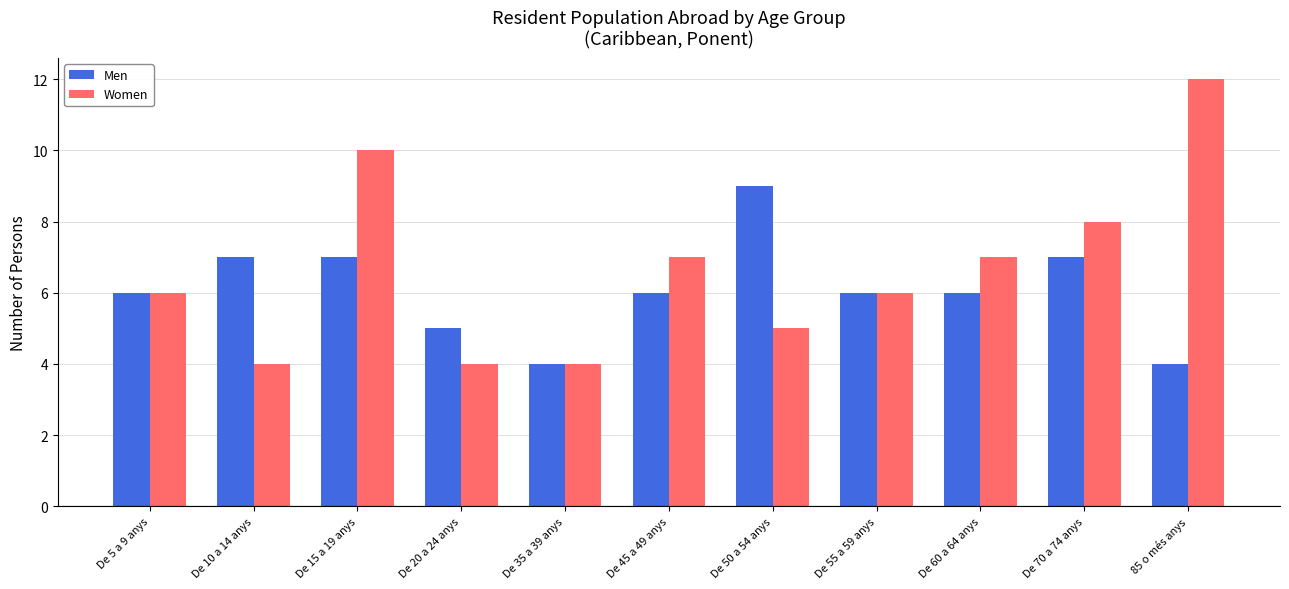

Which series changed the most between De 10 a 14 anys and De 60 a 64 anys?

Women